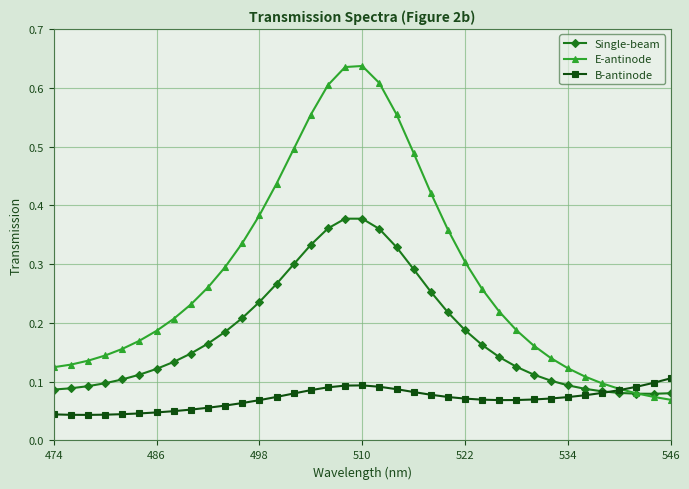

Which series ends up on top after the final intersection of Single-beam and B-antinode?

B-antinode